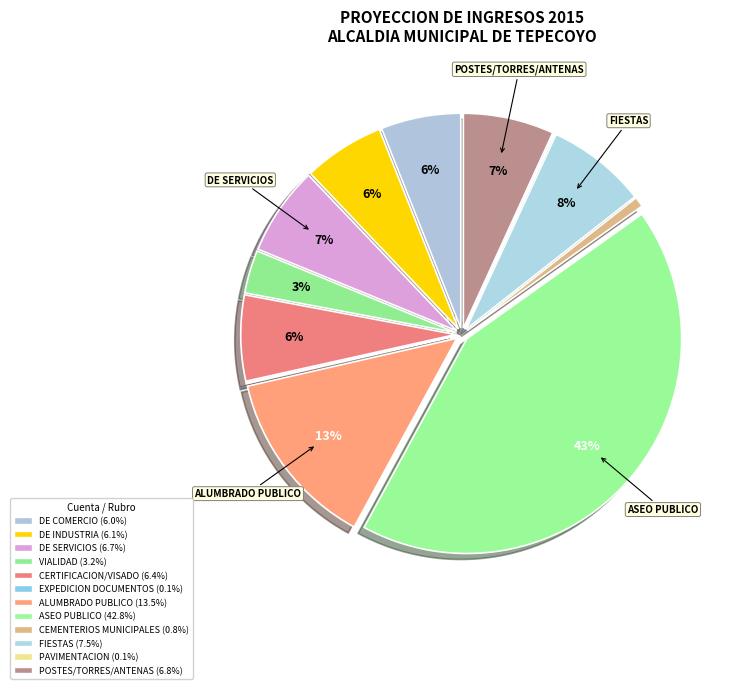

How many slices are in this pie chart?

12